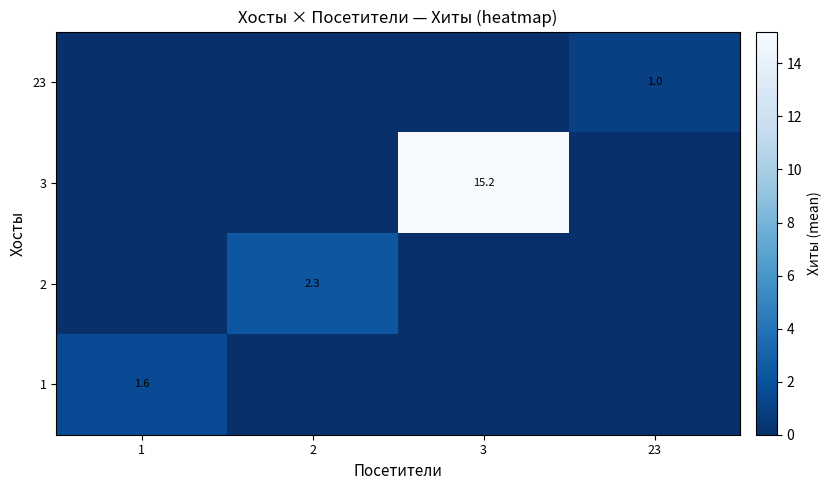

The 1 series shows 0.5 at 1. True or false?

False